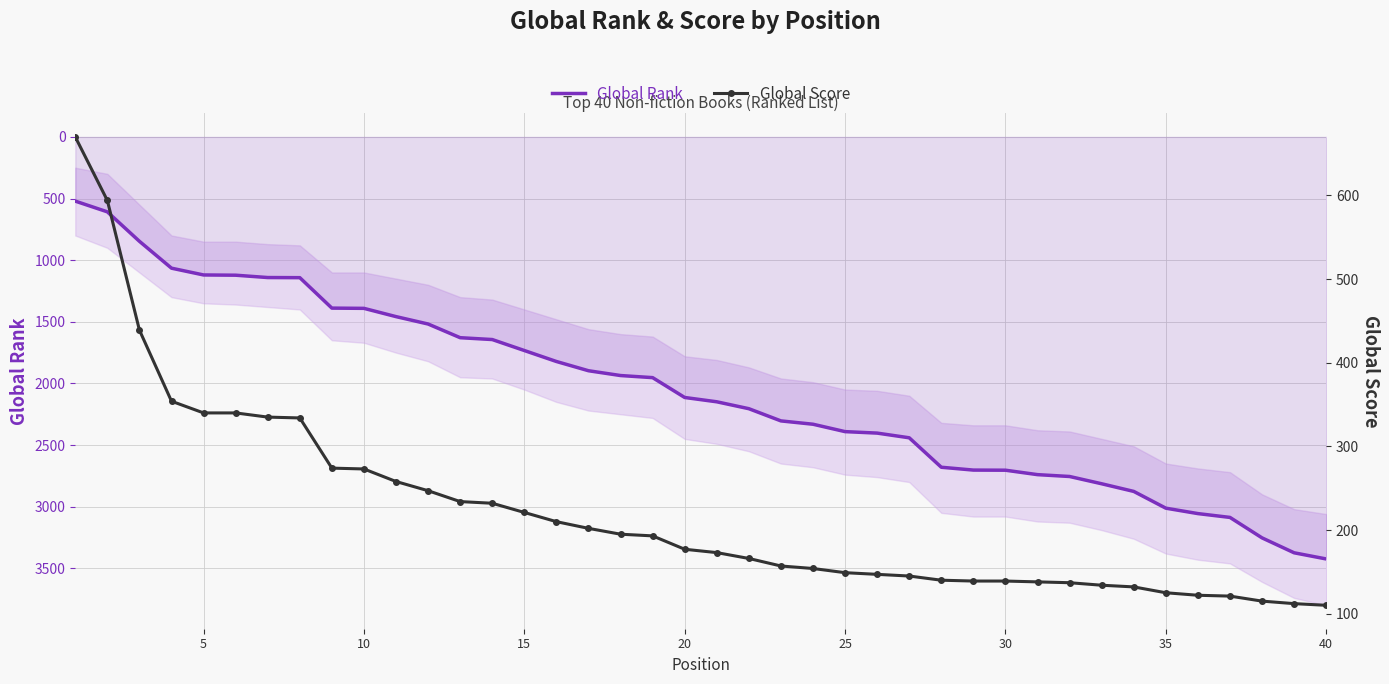

The value of Global Rank at 10 is 1391. True or false?

True